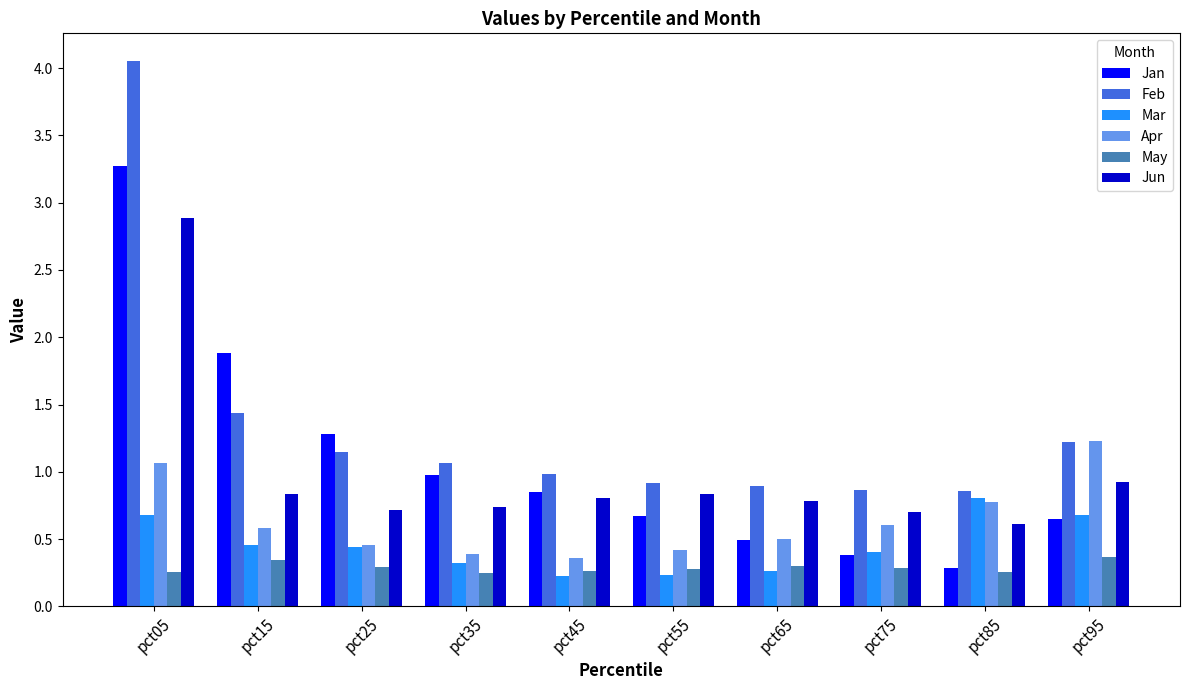

What is the maximum value for Jan?

3.3